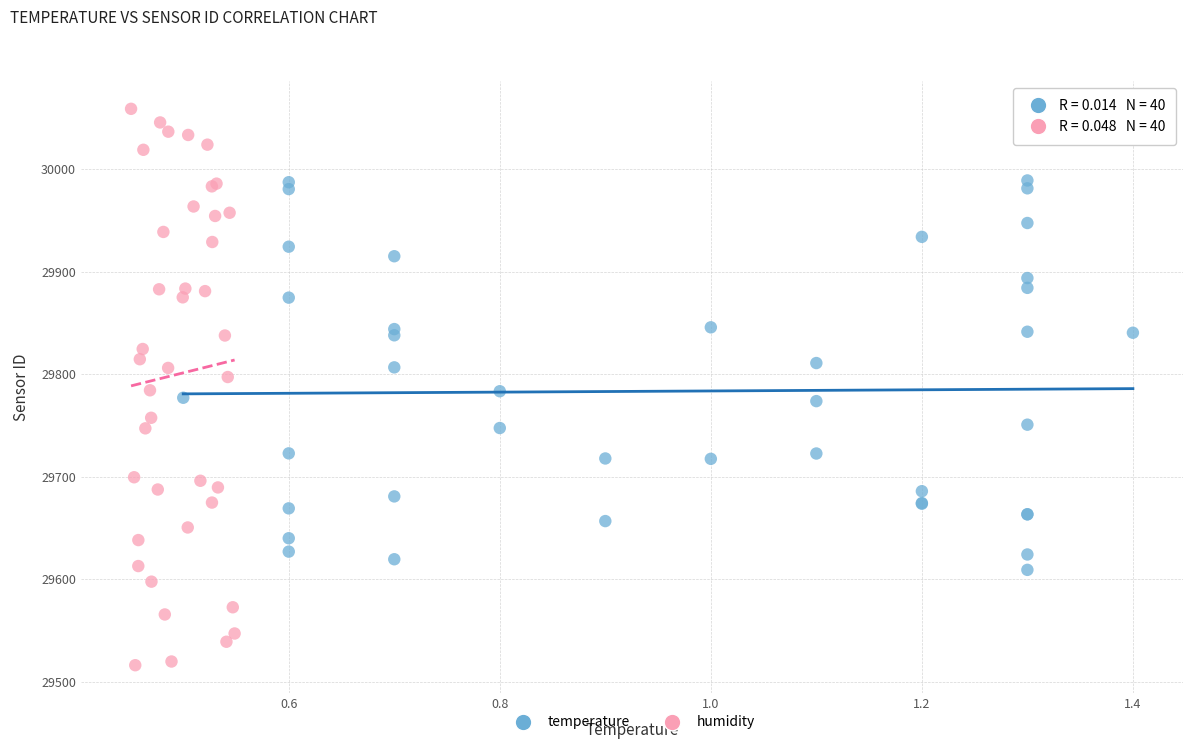

Which series has the widest spread of Y values?

humidity